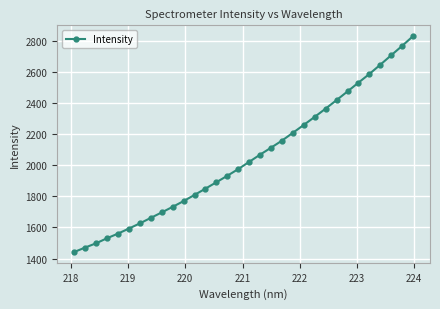

What is the difference between the second highest and second lowest values?

1296.6